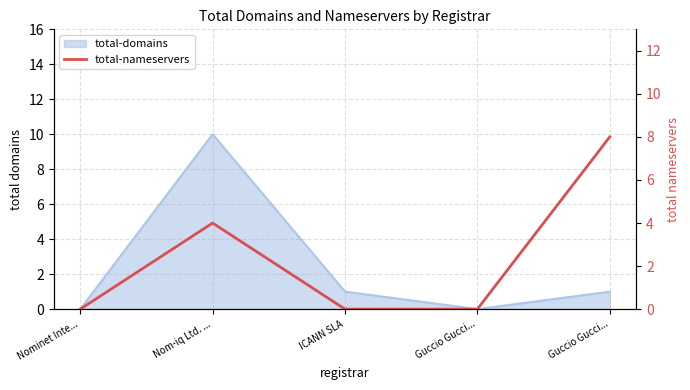

How many points are higher than both their immediate neighbors (excluding endpoints)?

1